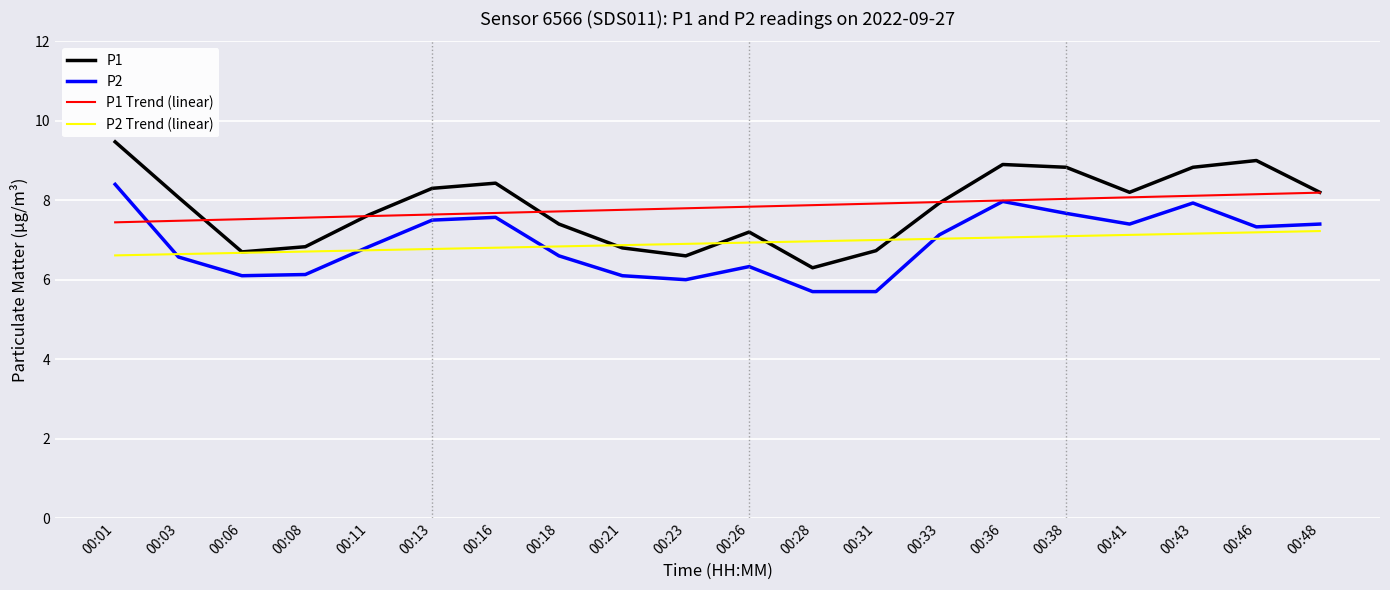

Between 00:28 and 00:48, which series saw the biggest shift?

P1